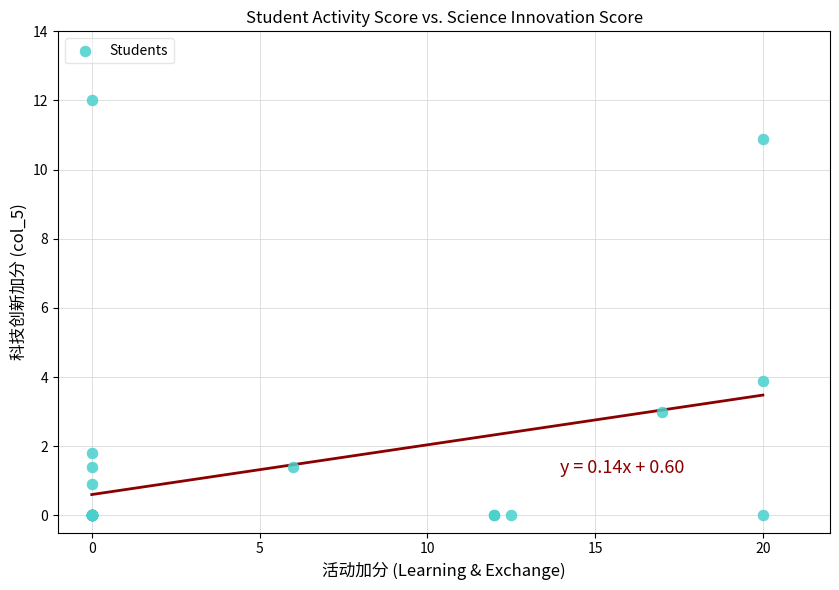

What Y value in the scatter plot is closest to 6?

3.9